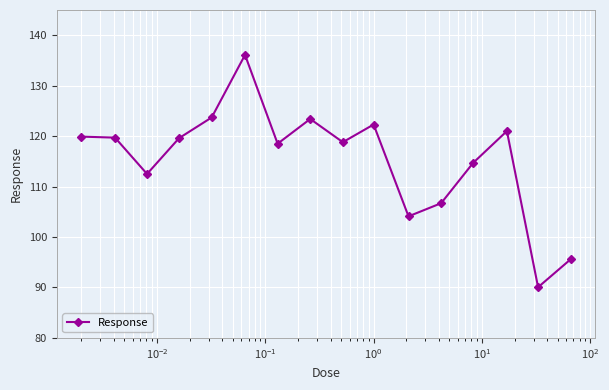

What is the greatest value displayed?

136.1